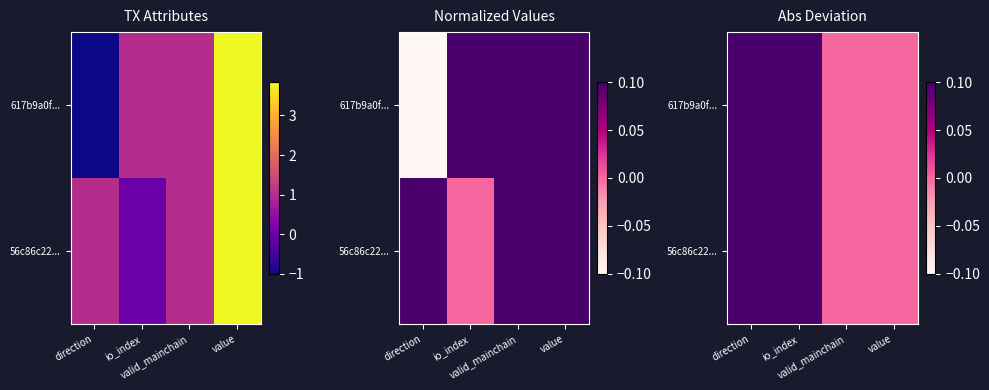

At which label does 617b9a0f... reach its minimum?

valid_mainchain